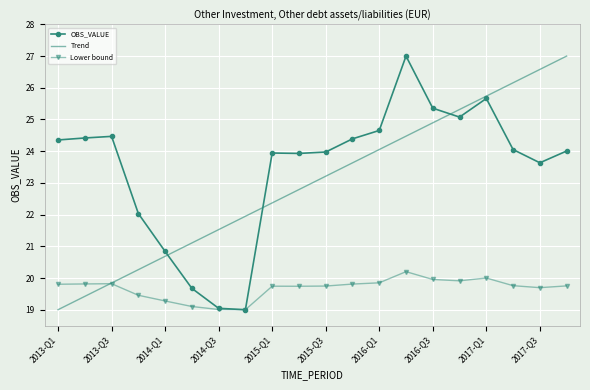

True or false: Lower bound and Trend intersect in this chart.

True